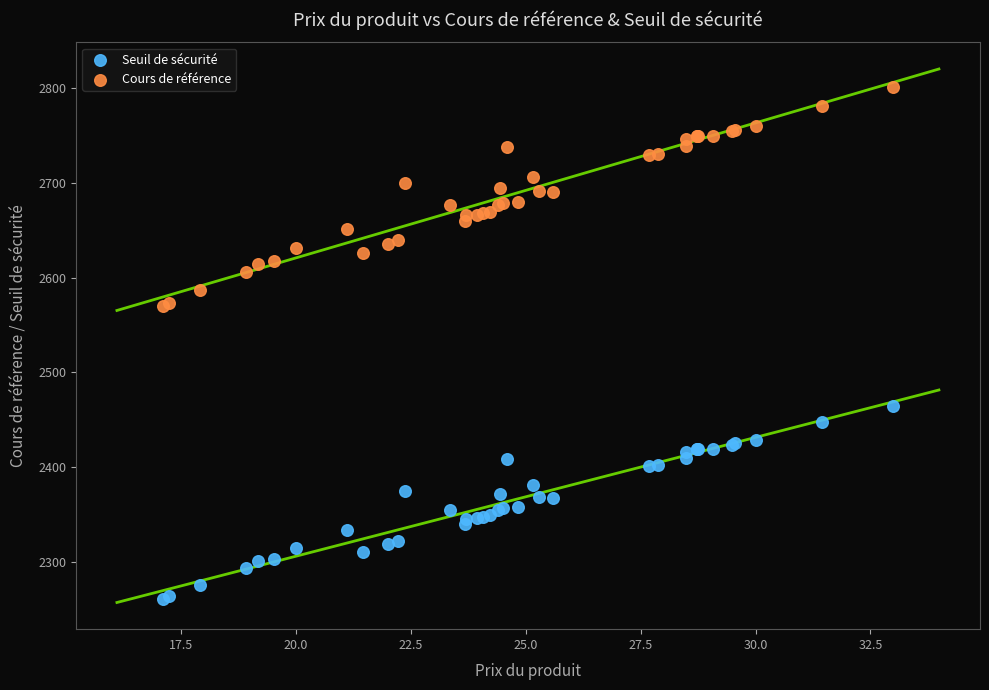

What are all the series names shown in the legend?

Seuil de sécurité, Cours de référence